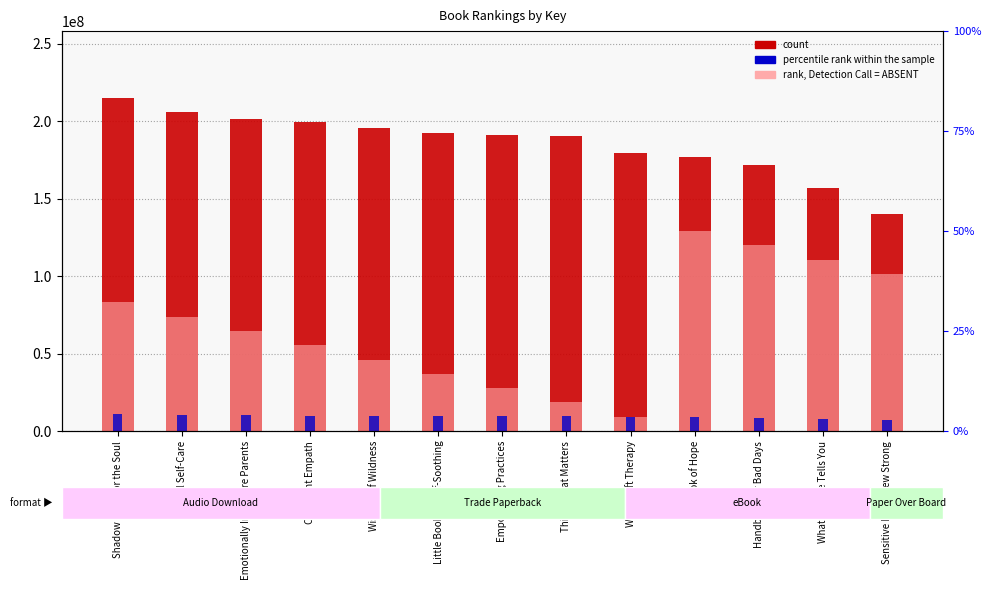

Between Sensitive Is the New Strong and Witchcraft Therapy, which is larger?

Witchcraft Therapy